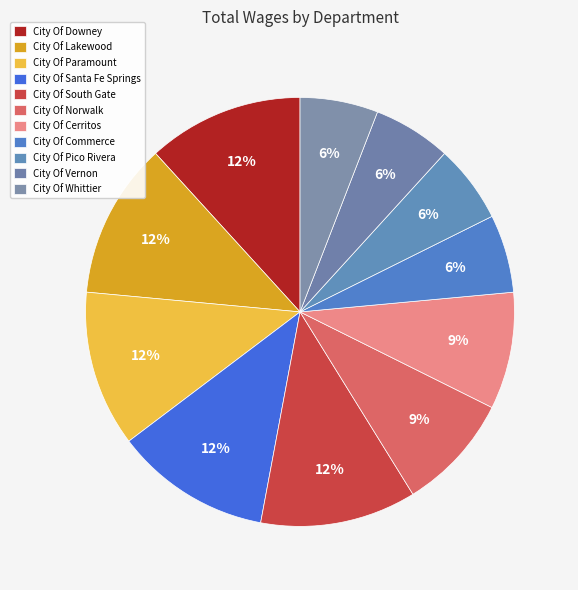

To the nearest percent, what is the difference between the City Of Santa Fe Springs and City Of Whittier slice percentages?

6%